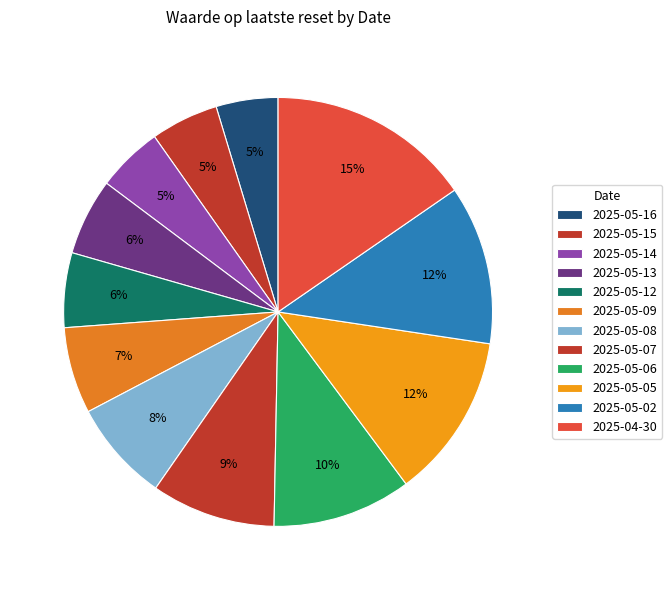

To the nearest percent, what percentage of the pie is 2025-05-13?

6%